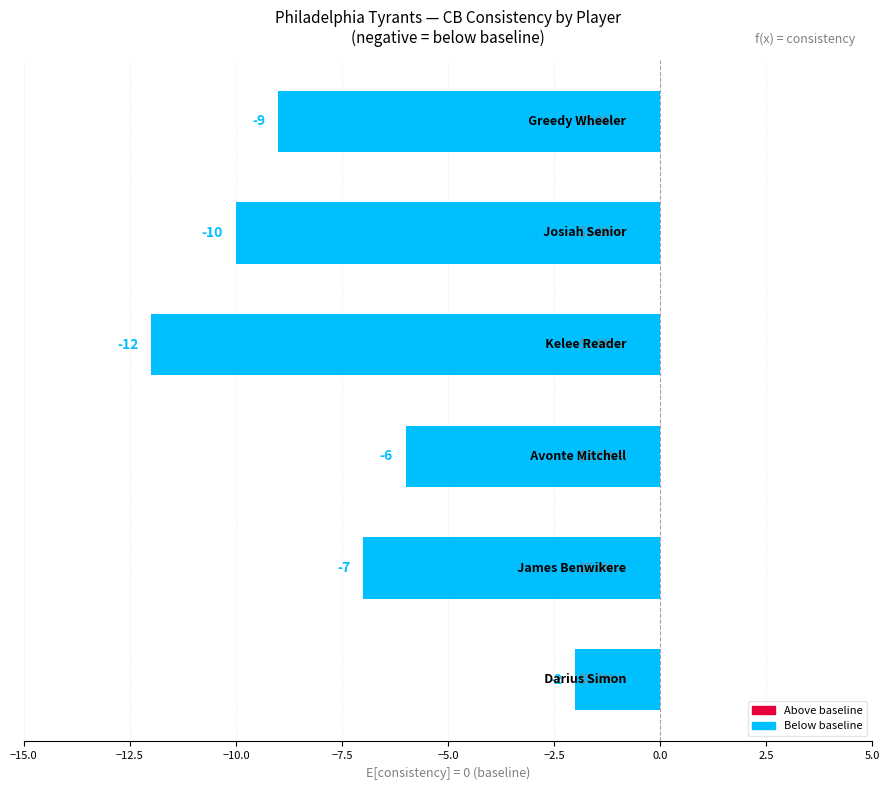

Count the values in the range -10 to -6.

4